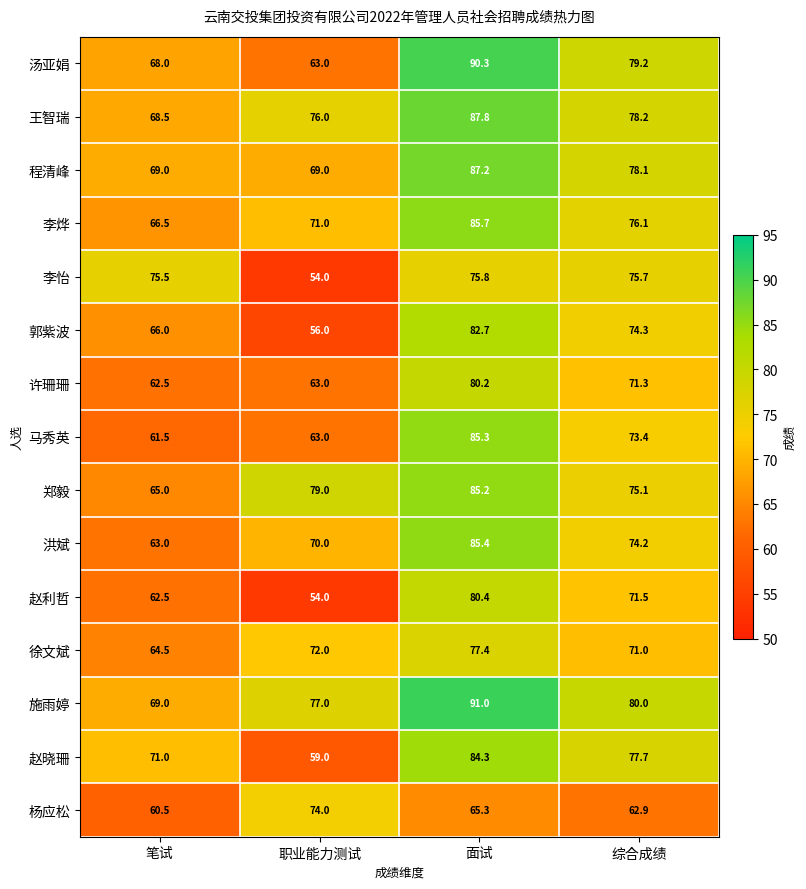

At how many categories does at least one series exceed 68?

4